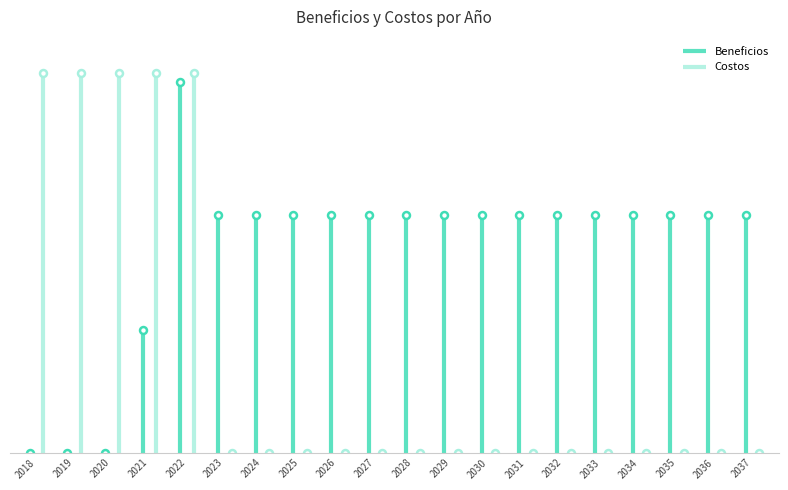

What is the value of the 18th point from the left?

2004228.4